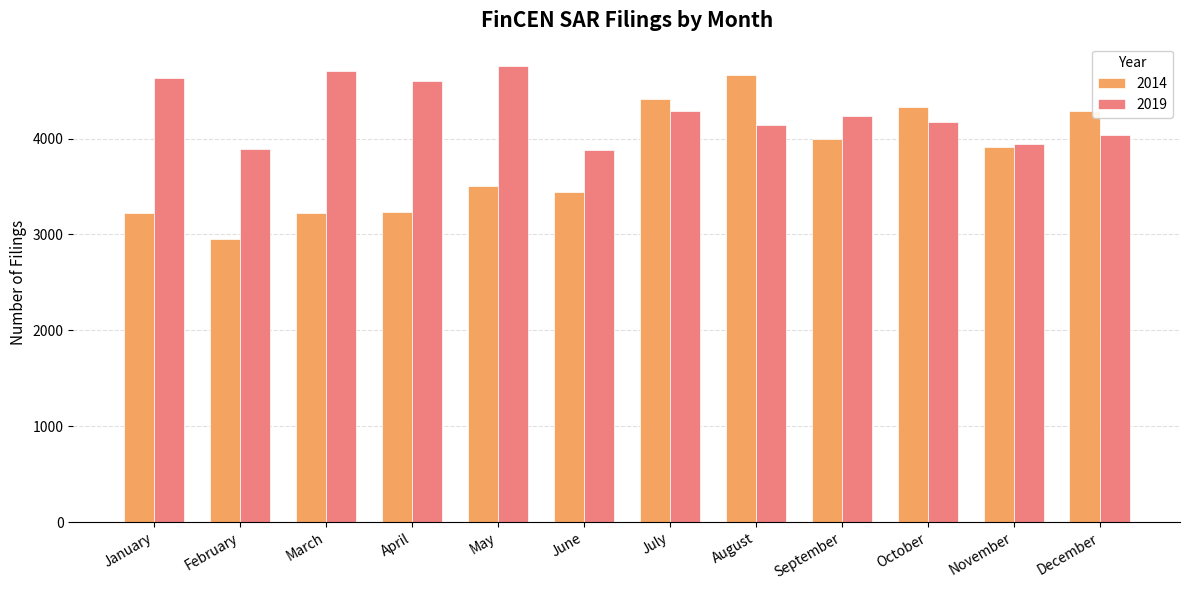

What is the difference between the maximum and minimum values in the 2014 series?

1713